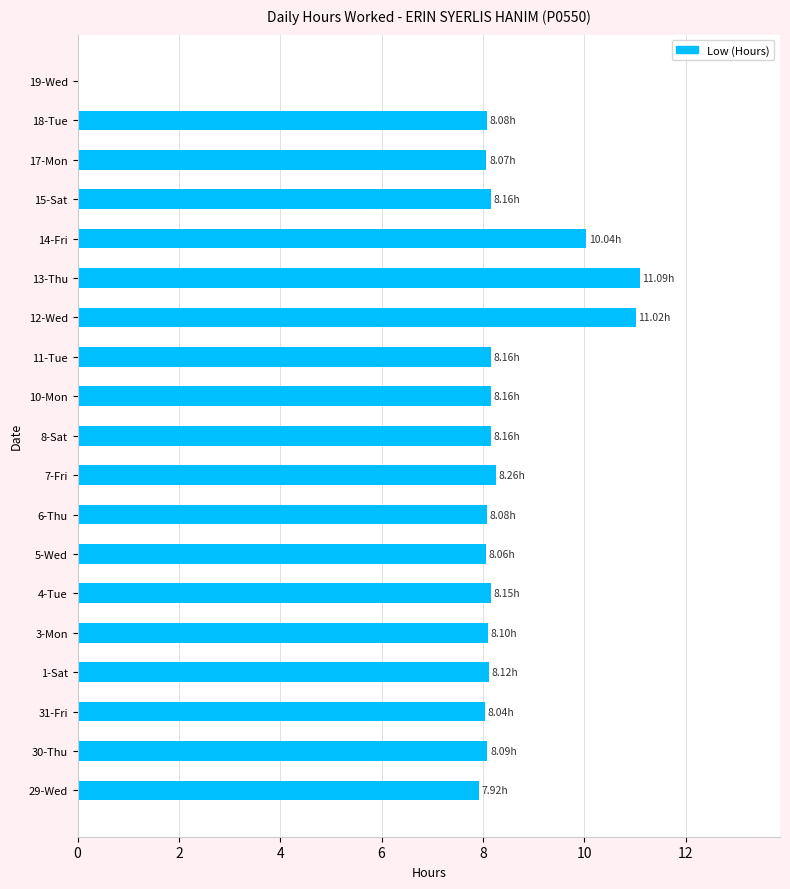

Approximately how many times larger is the value at 30-Thu compared to 18-Tue?

1.0